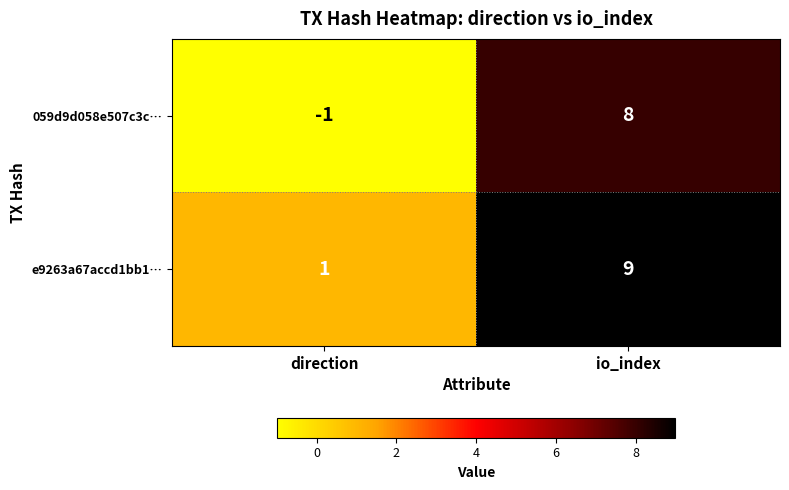

What is the sum of all 059d9d058e507c3c… values?

7